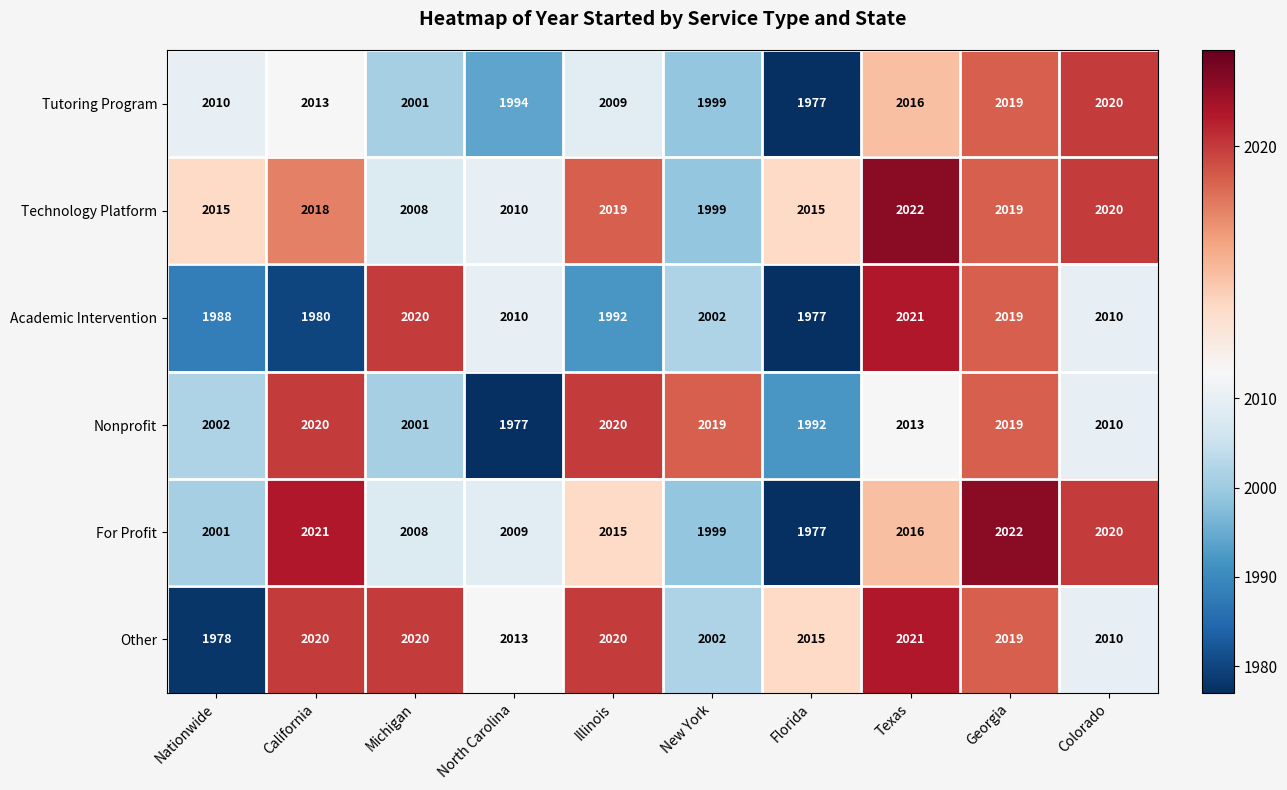

What value does the Tutoring Program series have at Colorado, to the nearest 5?

2020